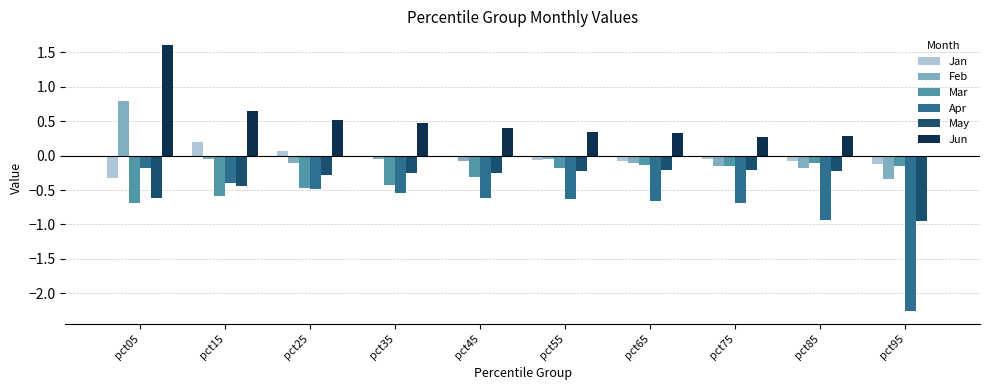

Which series changed the most between pct85 and pct95?

Apr